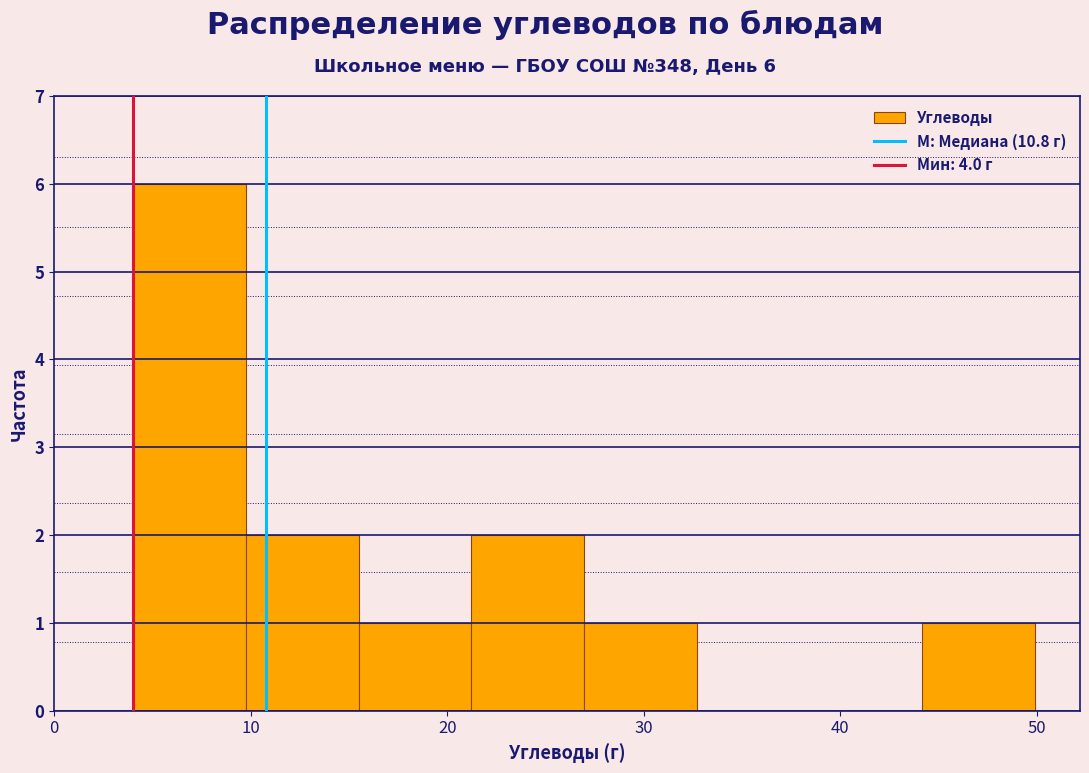

Which range on the x-axis has the tallest bar?

4 to 10